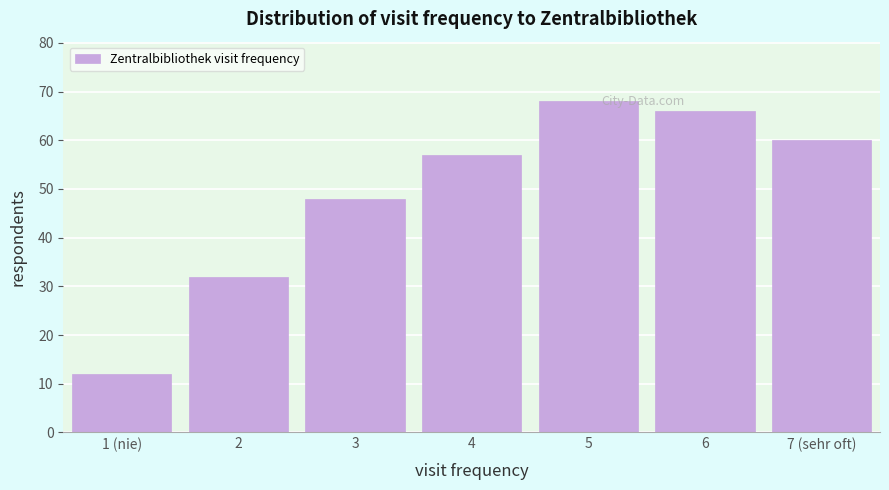

Reading left to right, extract all data points from this chart.

1 (nie)=12	2=32	3=48	4=57	5=68	6=66	7 (sehr oft)=60